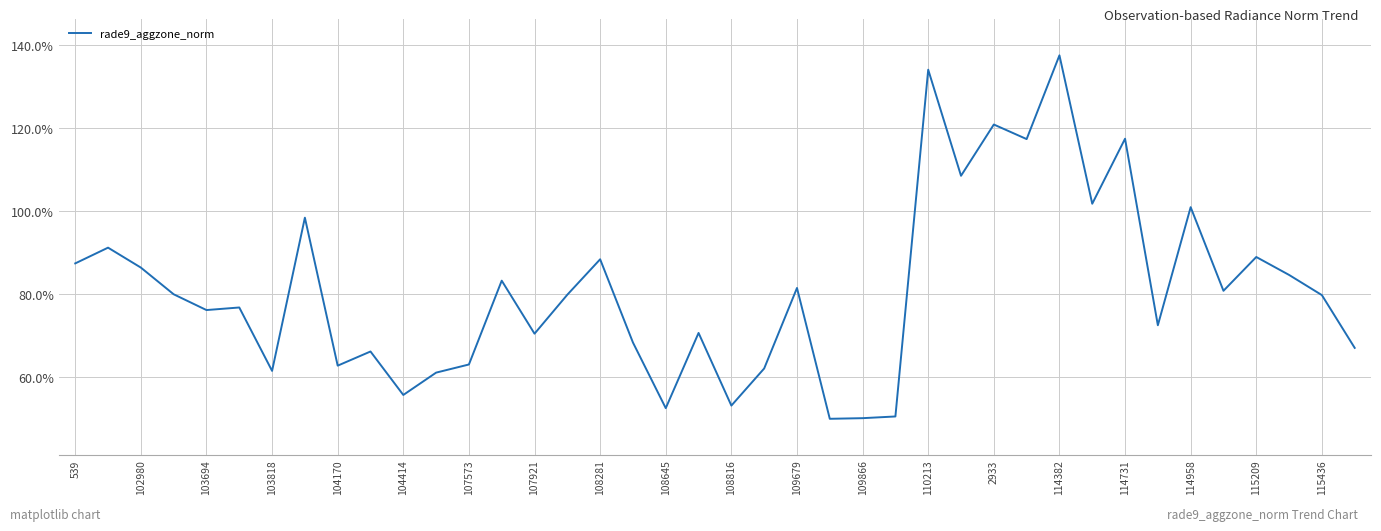

Is this an area chart (filled region under the line)?

No